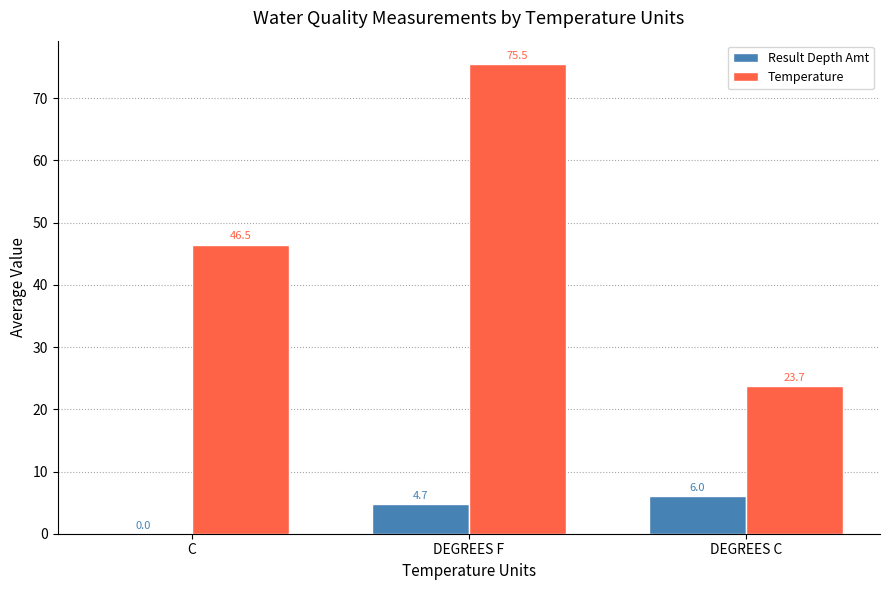

Between C and DEGREES C, which series saw the biggest shift?

Temperature